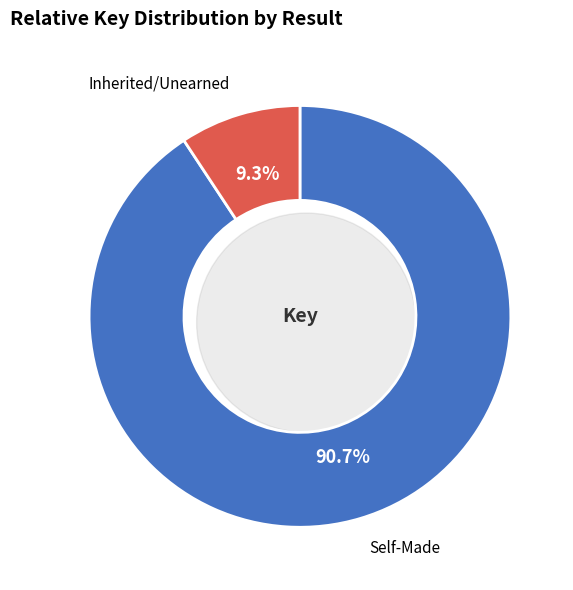

To the nearest percent, what portion does Result 2 (Key 1936997) represent?

9%